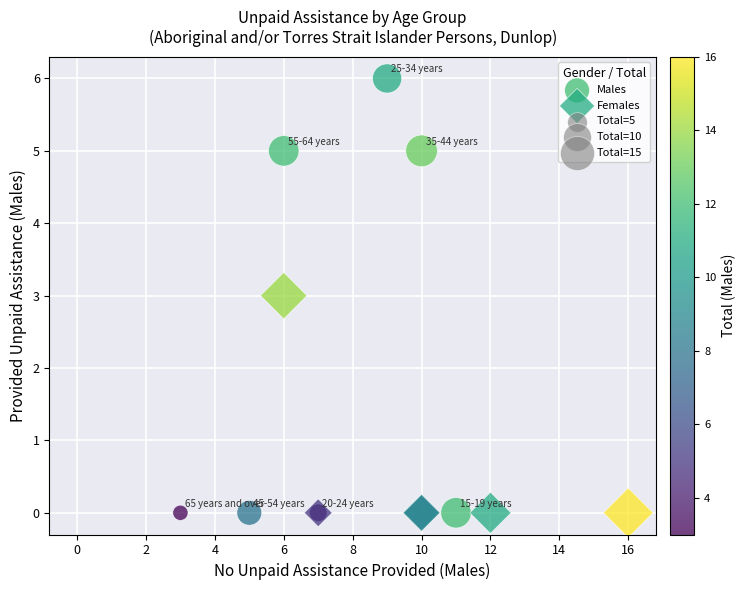

Which series contains the highest Y value?

Males